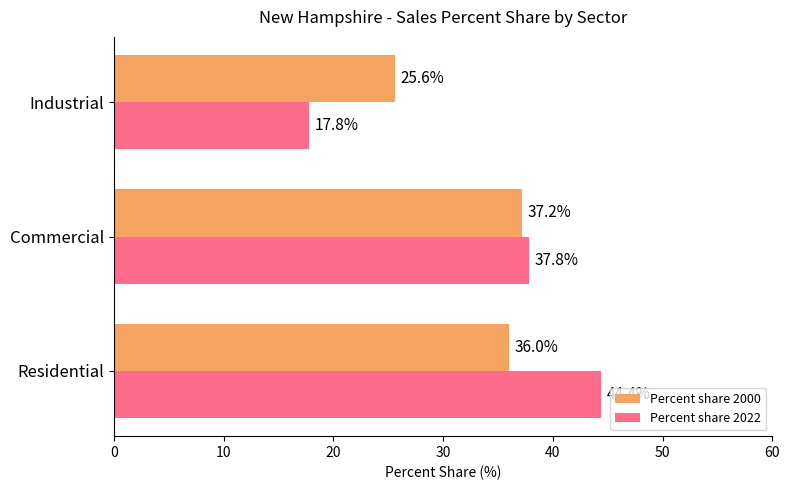

Read the Percent share 2022 value at Commercial.

37.8